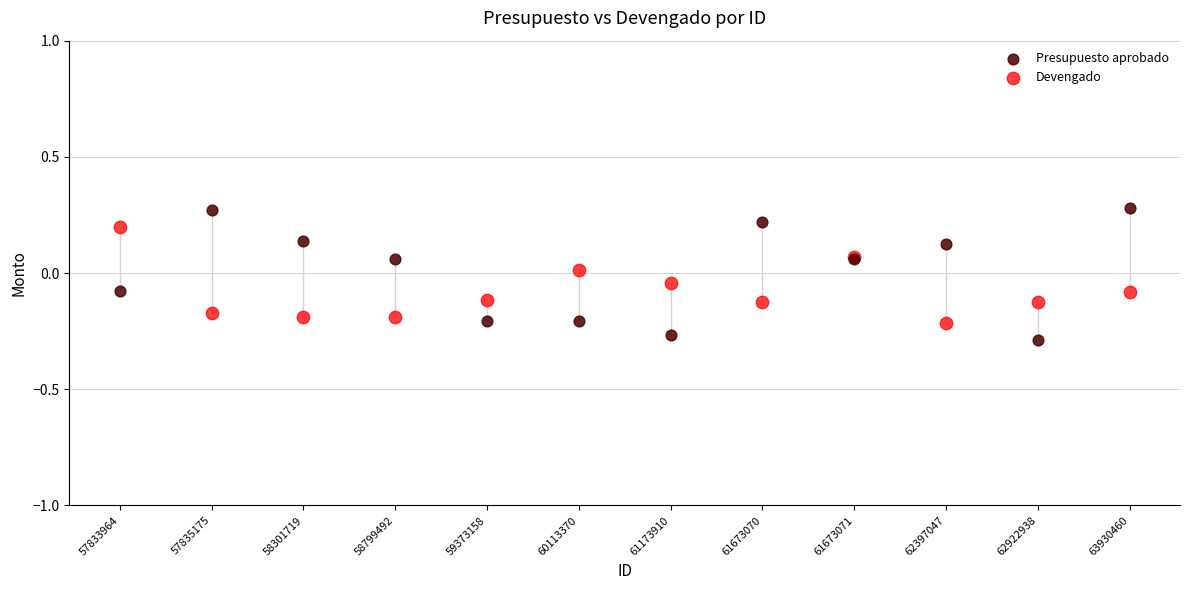

Which series contains the lowest Y value?

Presupuesto aprobado